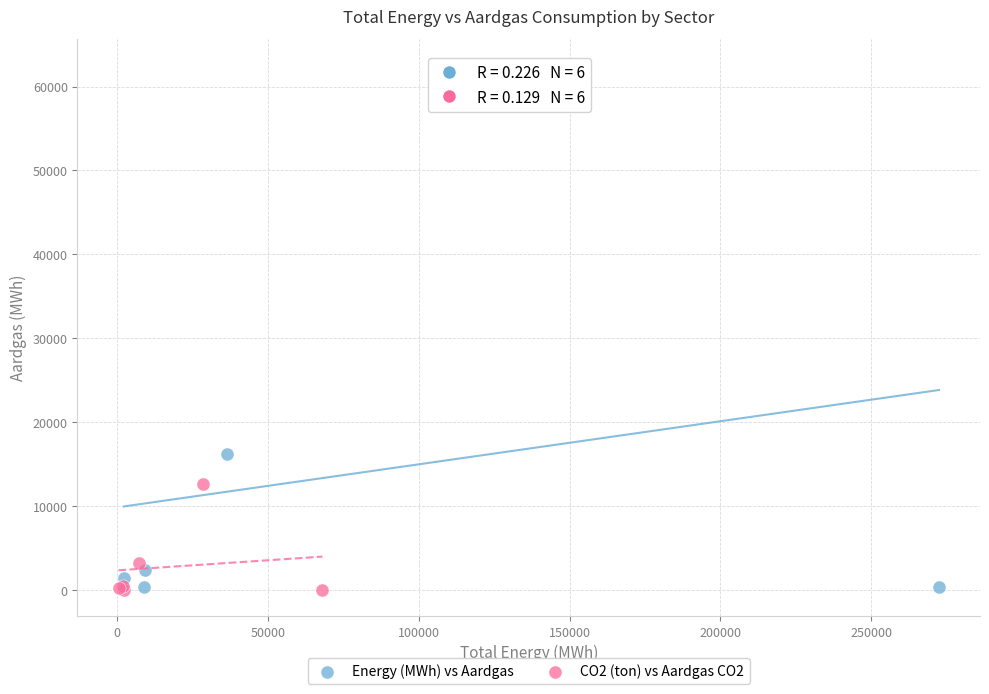

Which series reaches the maximum Y coordinate?

Energy (MWh) vs Aardgas